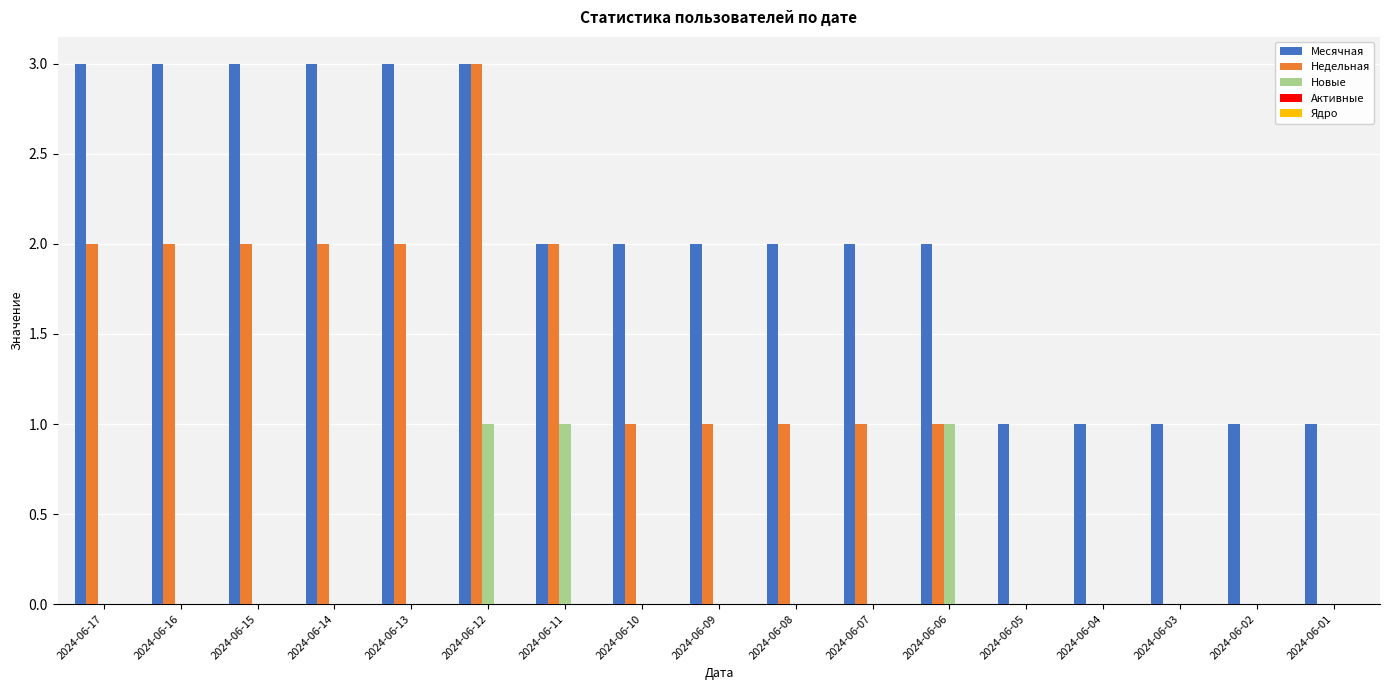

The Месячная series shows 0 at 2024-06-04. True or false?

False